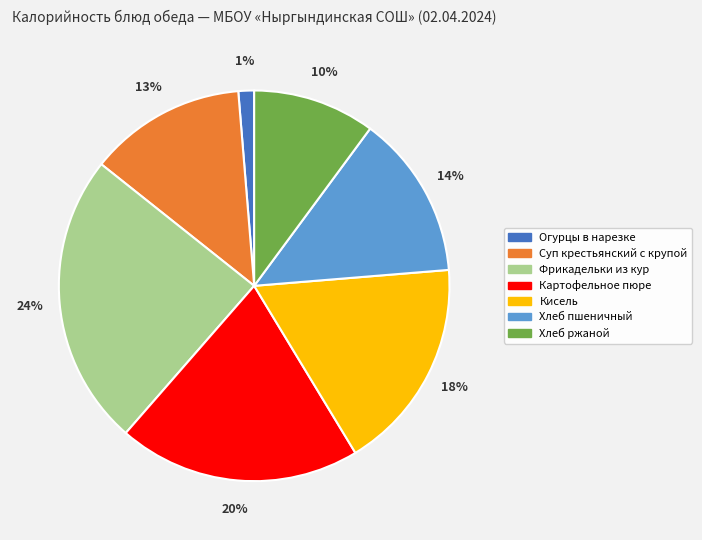

Is Хлеб пшеничный the majority of the pie?

No